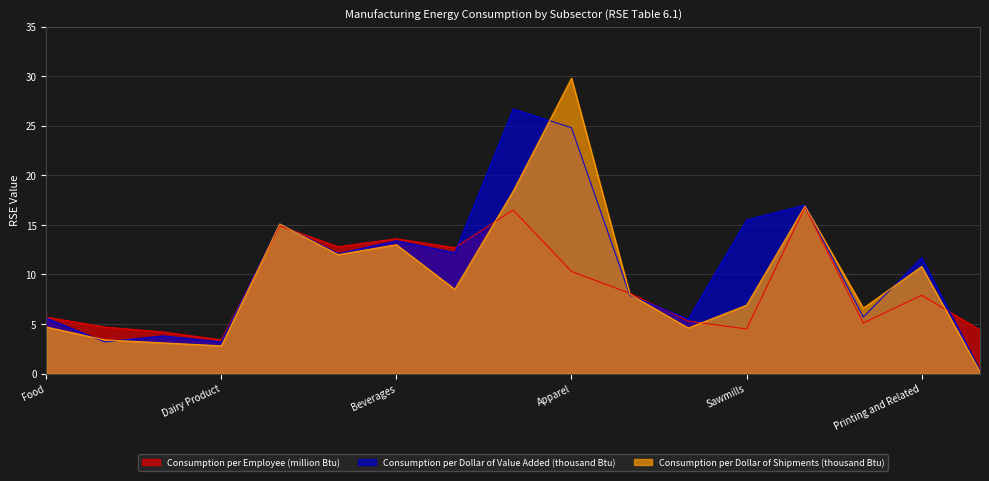

True or false: Consumption per Dollar of Value Added (thousand Btu) has more than 0 points higher than both neighbors.

True